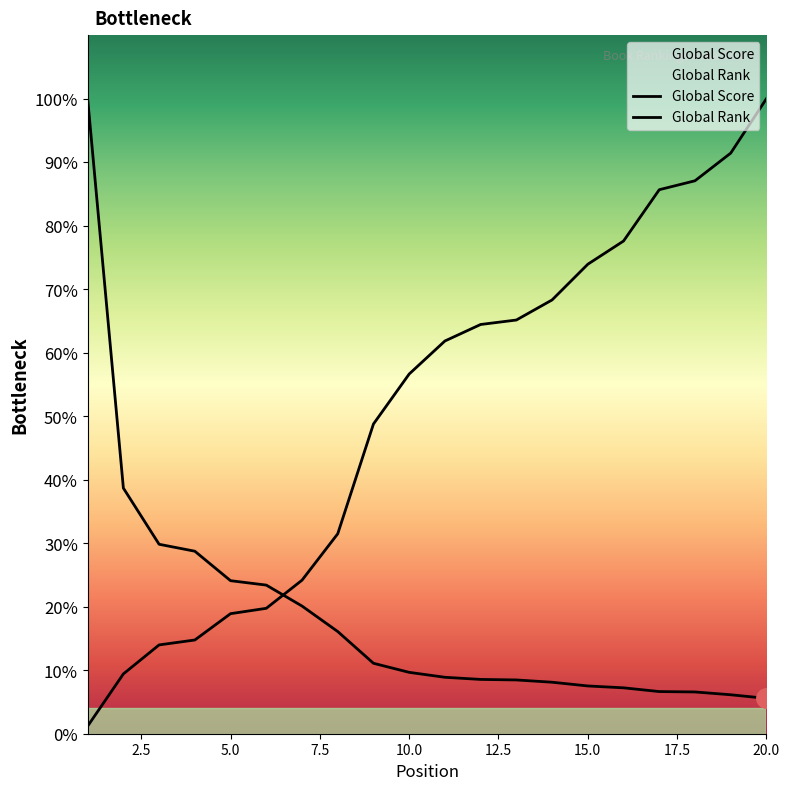

The value of Global Score at 6 is 0.4. True or false?

False